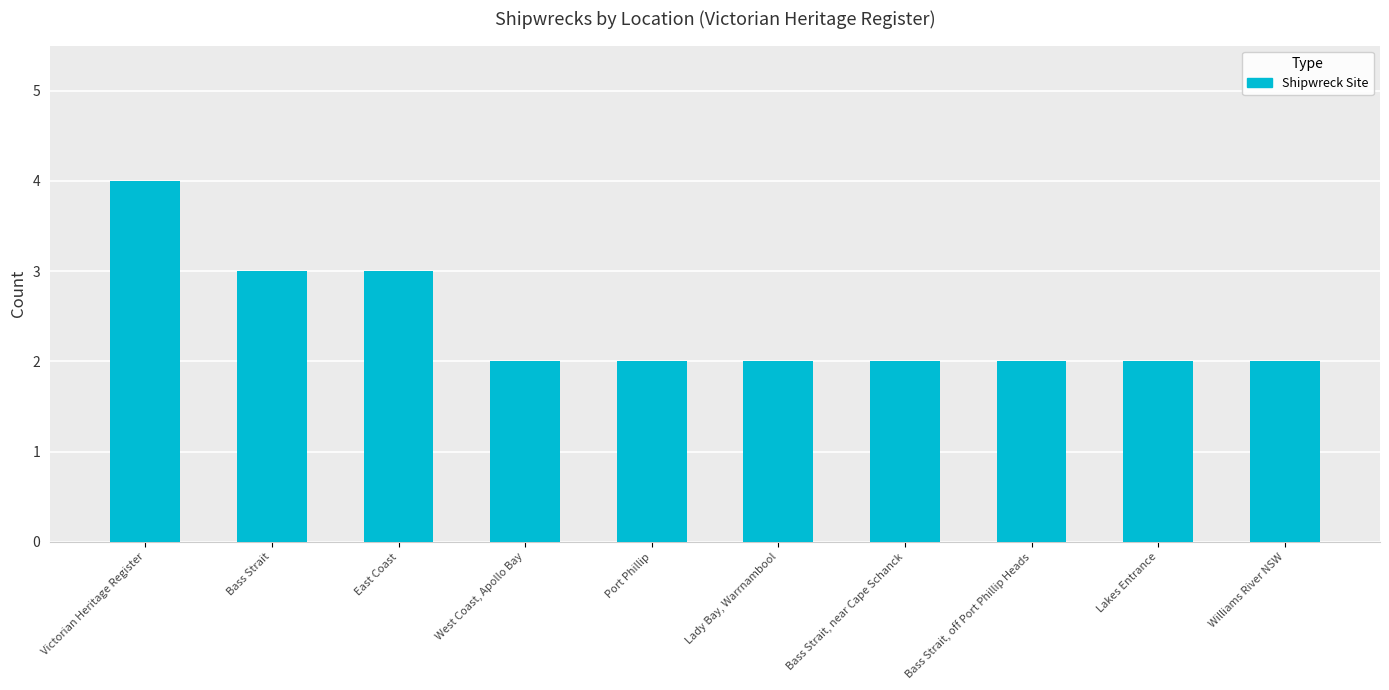

Reading left to right, transcribe all the data shown in this chart.

Victorian Heritage Register=4	Bass Strait=3	East Coast=3	West Coast, Apollo Bay=2	Port Phillip=2	Lady Bay, Warrnambool=2	Bass Strait, near Cape Schanck=2	Bass Strait, off Port Phillip Heads=2	Lakes Entrance=2	Williams River NSW=2